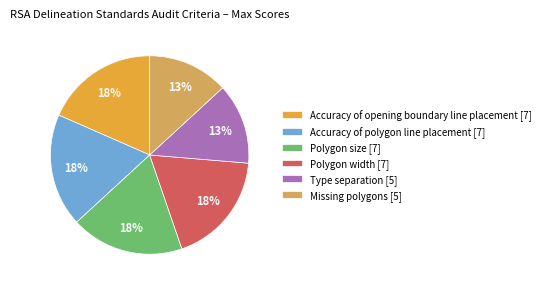

Is it true that Missing polygons is 8% of the pie?

False